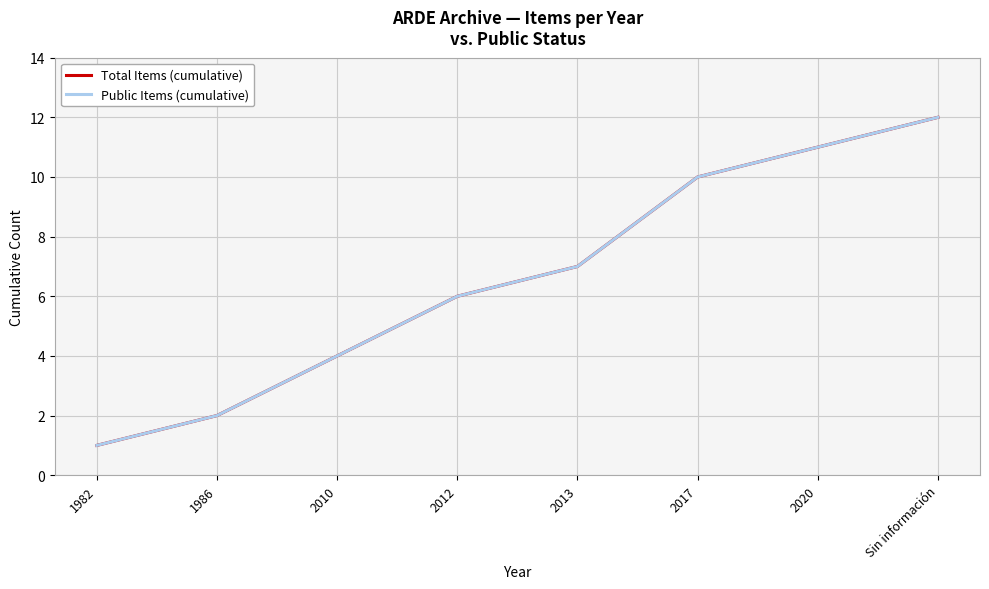

What is the approximate value of Public Items (cumulative) at 2012, to the nearest 5?

5